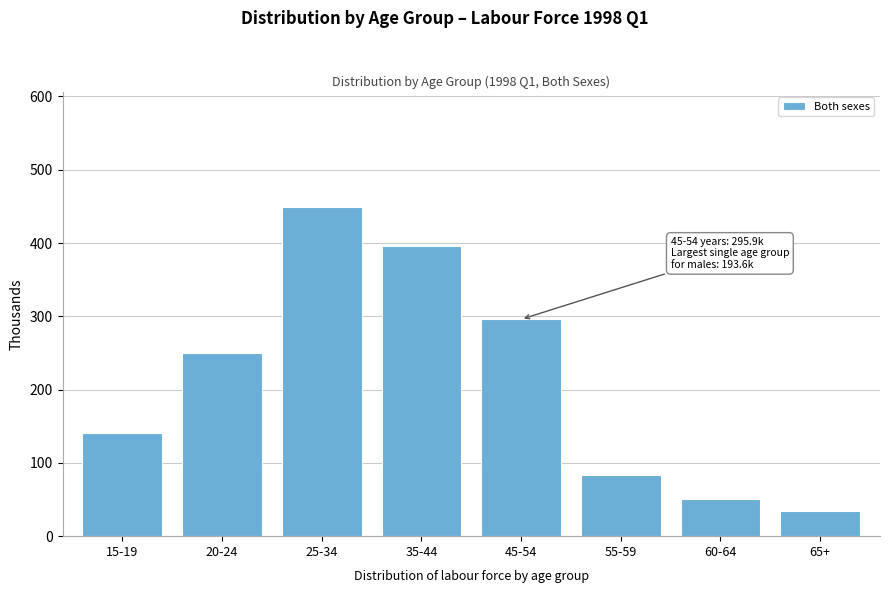

Reading left to right, transcribe all the data shown in this chart.

140.2	249.6	449.1	396.1	295.9	83.9	50.1	34.2